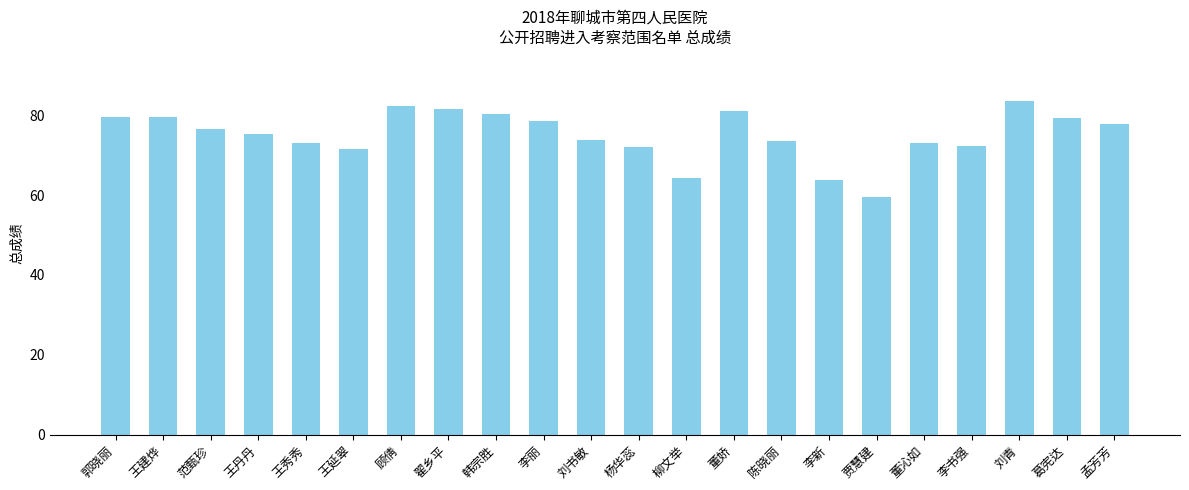

At which label does the data first exceed 76?

郭晓丽